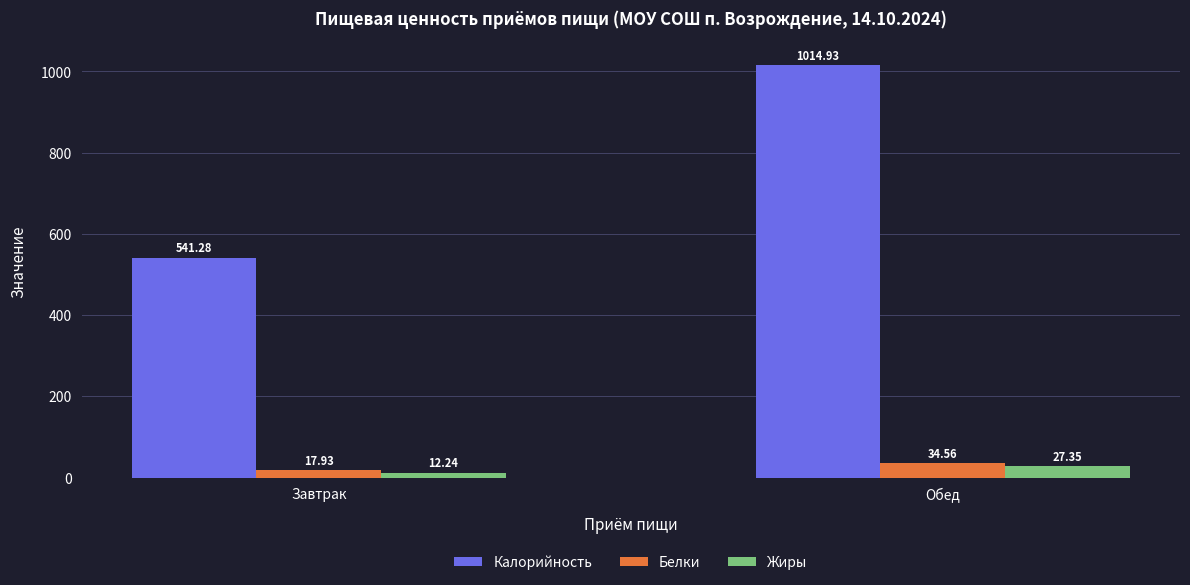

What is the sum of the Жиры values at Завтрак and Обед?

39.6